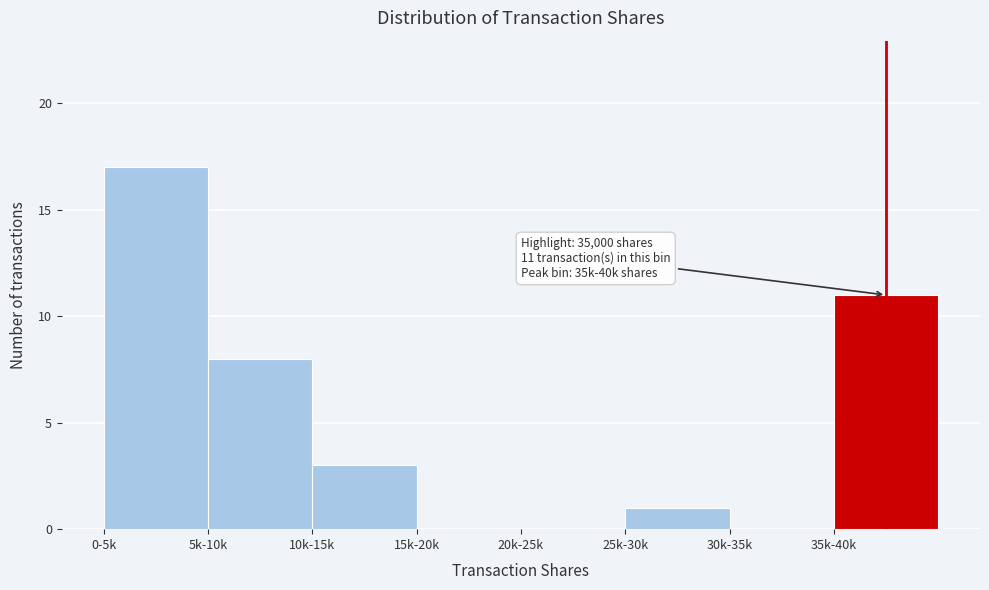

Reading left to right, extract all data points from this chart.

0-5k=17	5k-10k=8	10k-15k=3	15k-20k=0	20k-25k=0	25k-30k=1	30k-35k=0	35k-40k=11